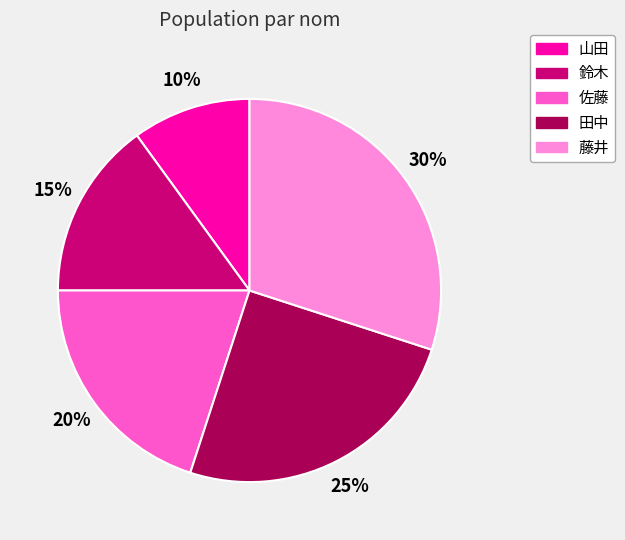

Which has a higher value, 鈴木 or 佐藤?

佐藤